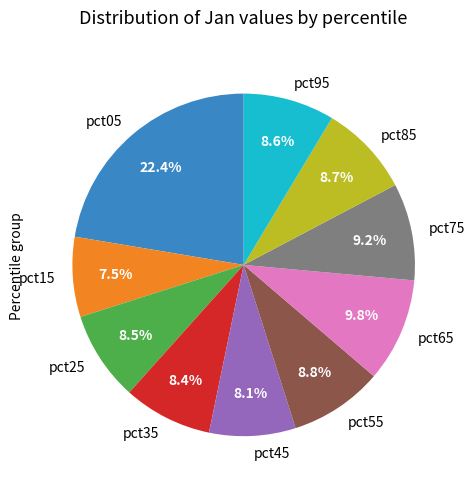

How many slices are in this pie chart?

10